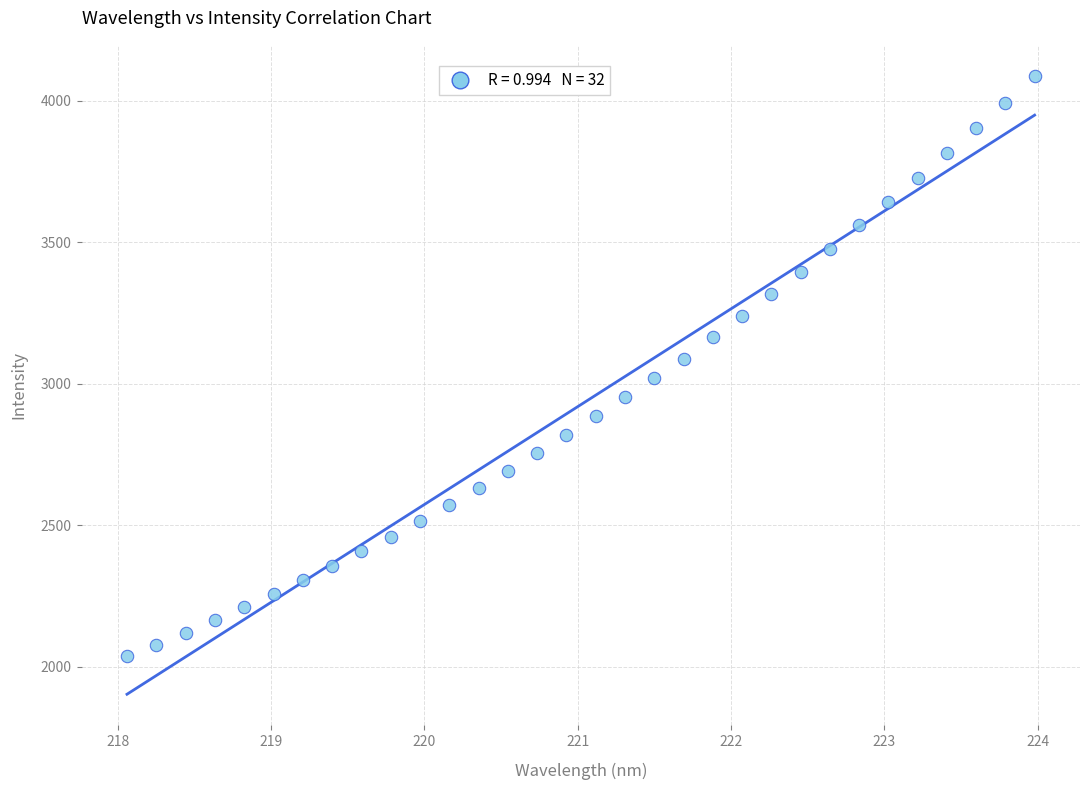

How many data points are displayed?

32